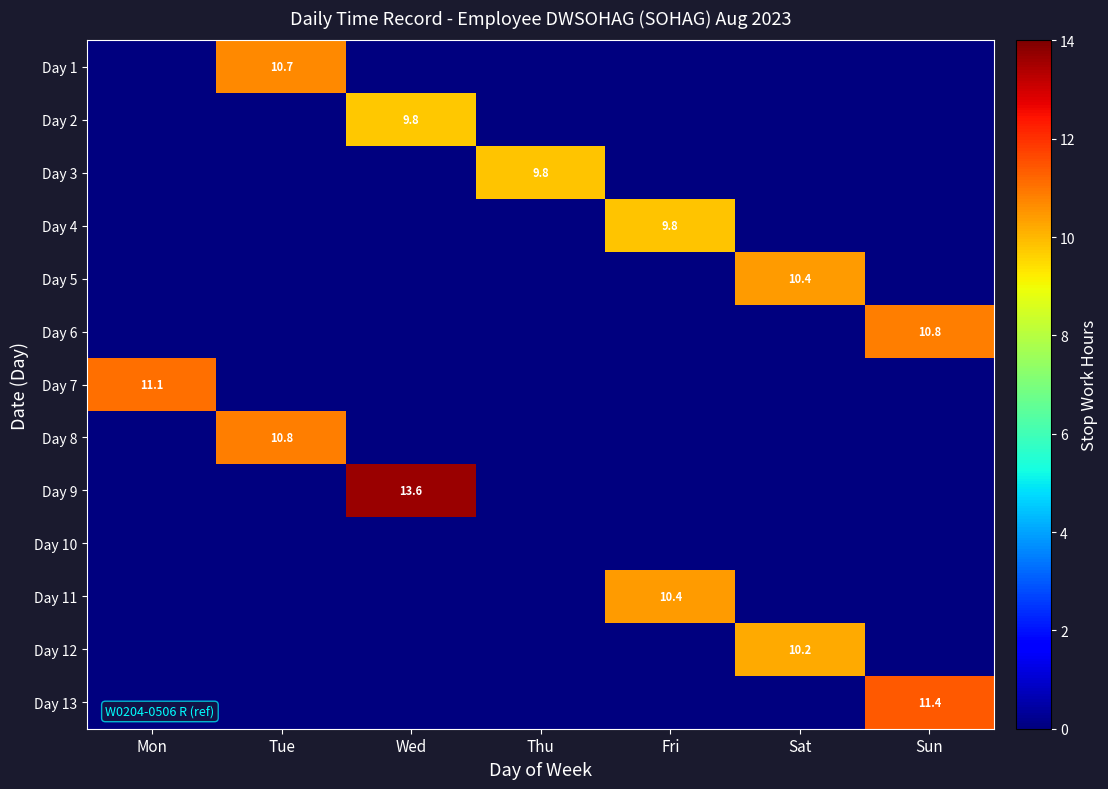

What is the sum of all Day 4 values?

9.8